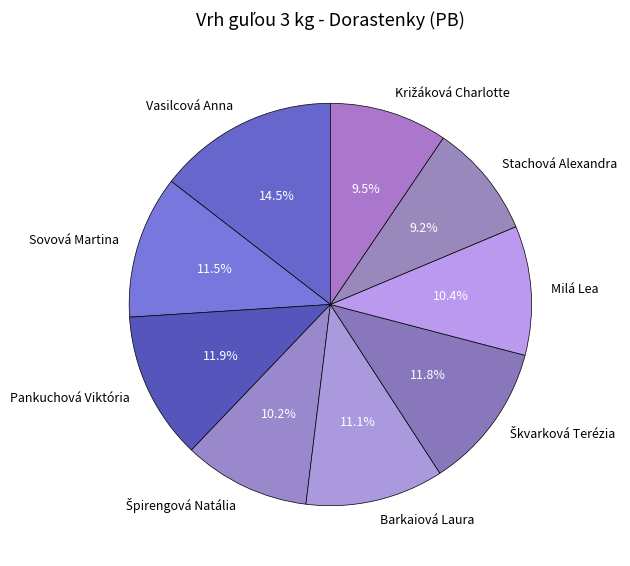

Does Stachová Alexandra represent more than half of the total?

No